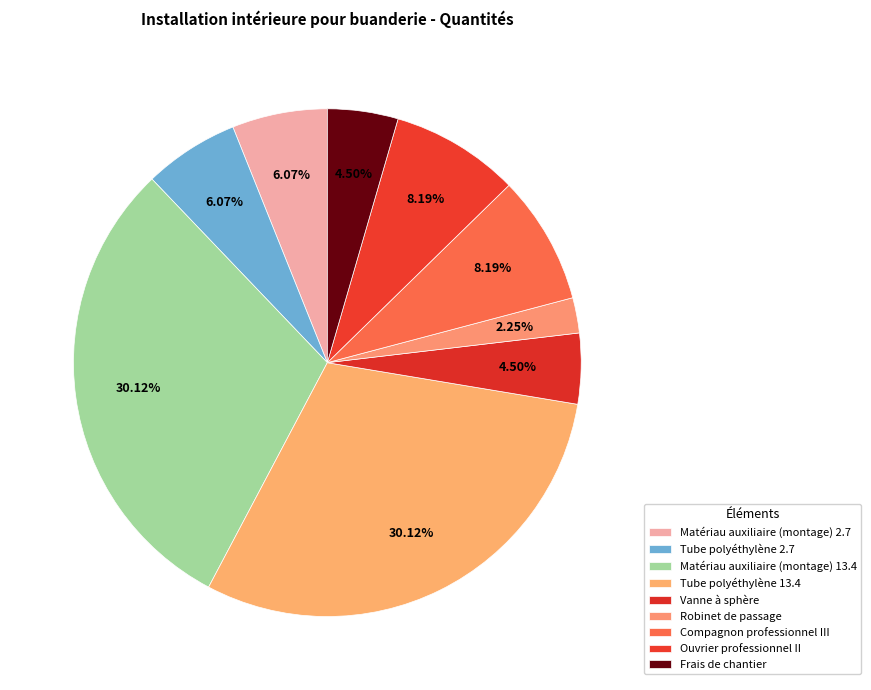

To the nearest percent, what is the difference between the Frais de chantier and Tube polyéthylène 2.7 slice percentages?

2%